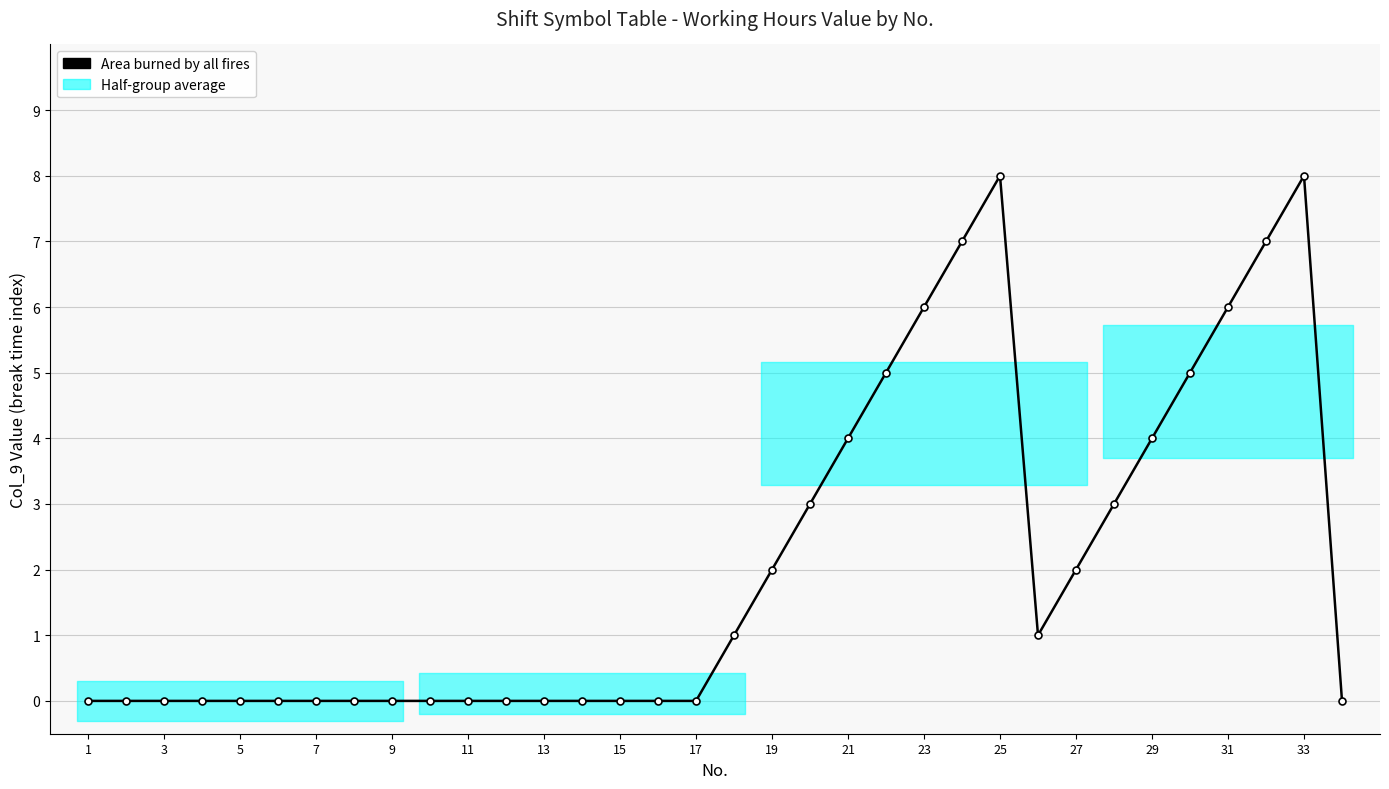

How many data points does each series have?

34